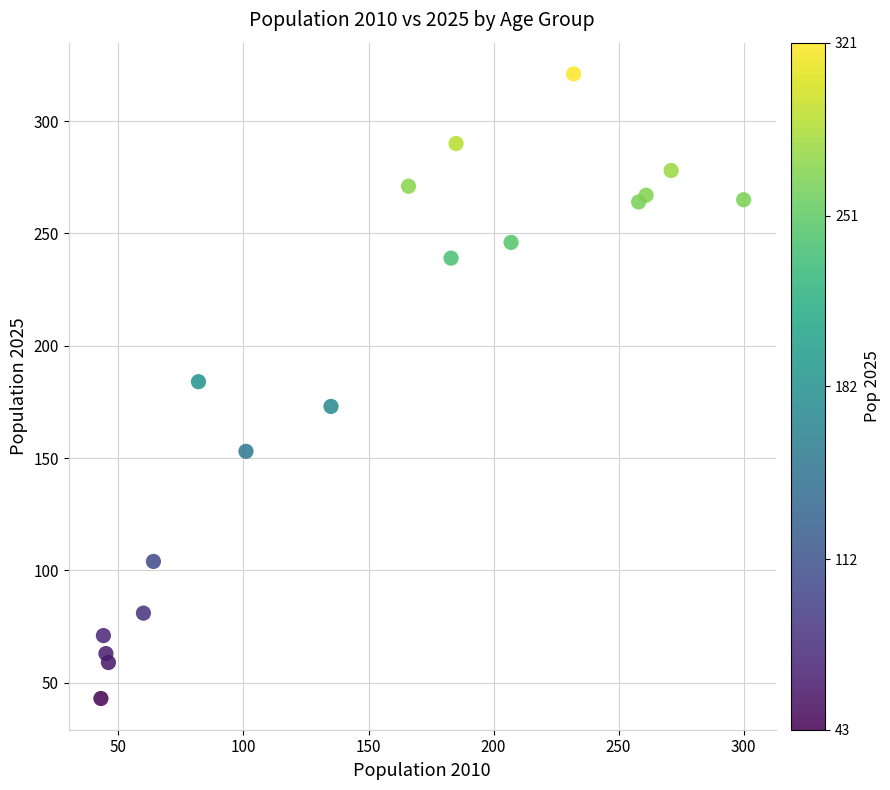

What is the range of Y values (max minus min)?

278